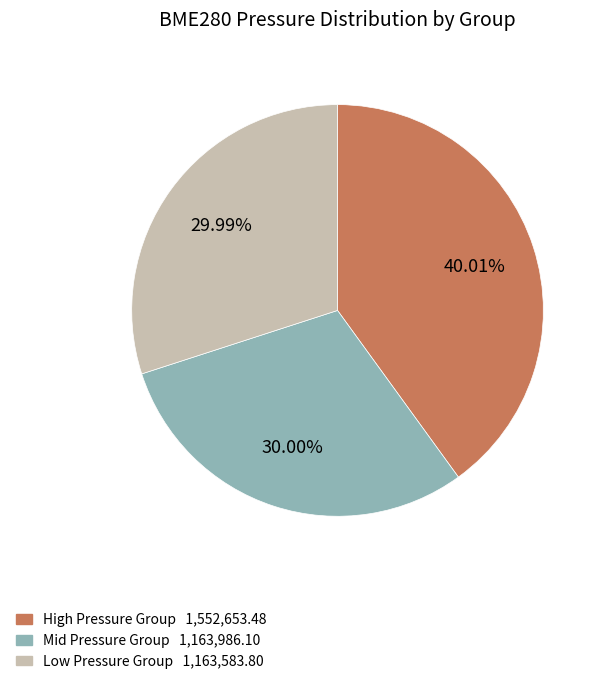

Is there a majority slice in this chart?

No